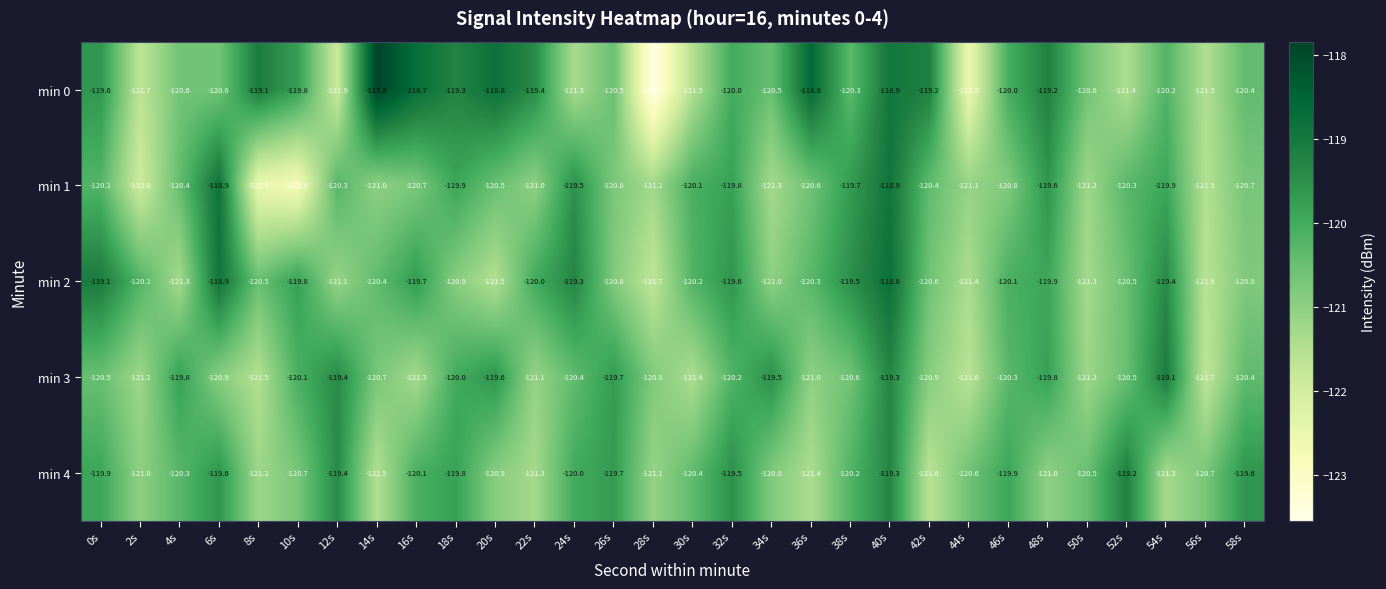

List the series in order of their peak value, highest first.

min 0, min 2, min 1, min 3, min 4